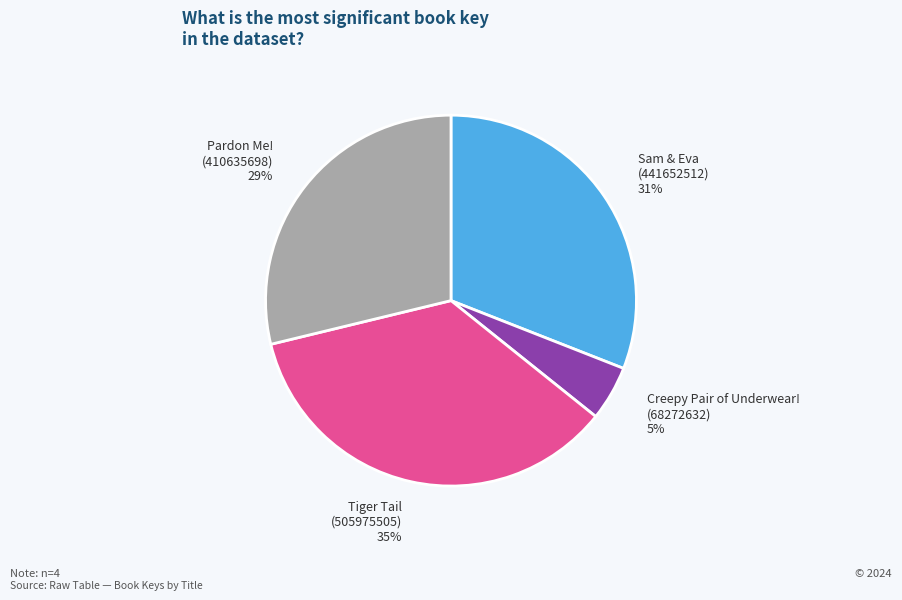

To the nearest percent, what is the average slice percentage?

25%